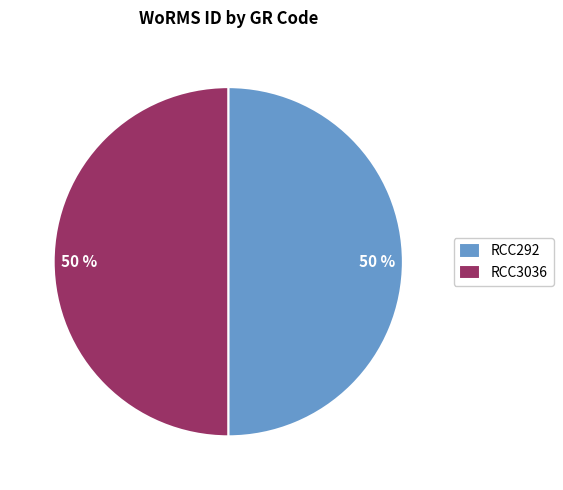

The RCC292 slice represents 50% of the pie. True or false?

True